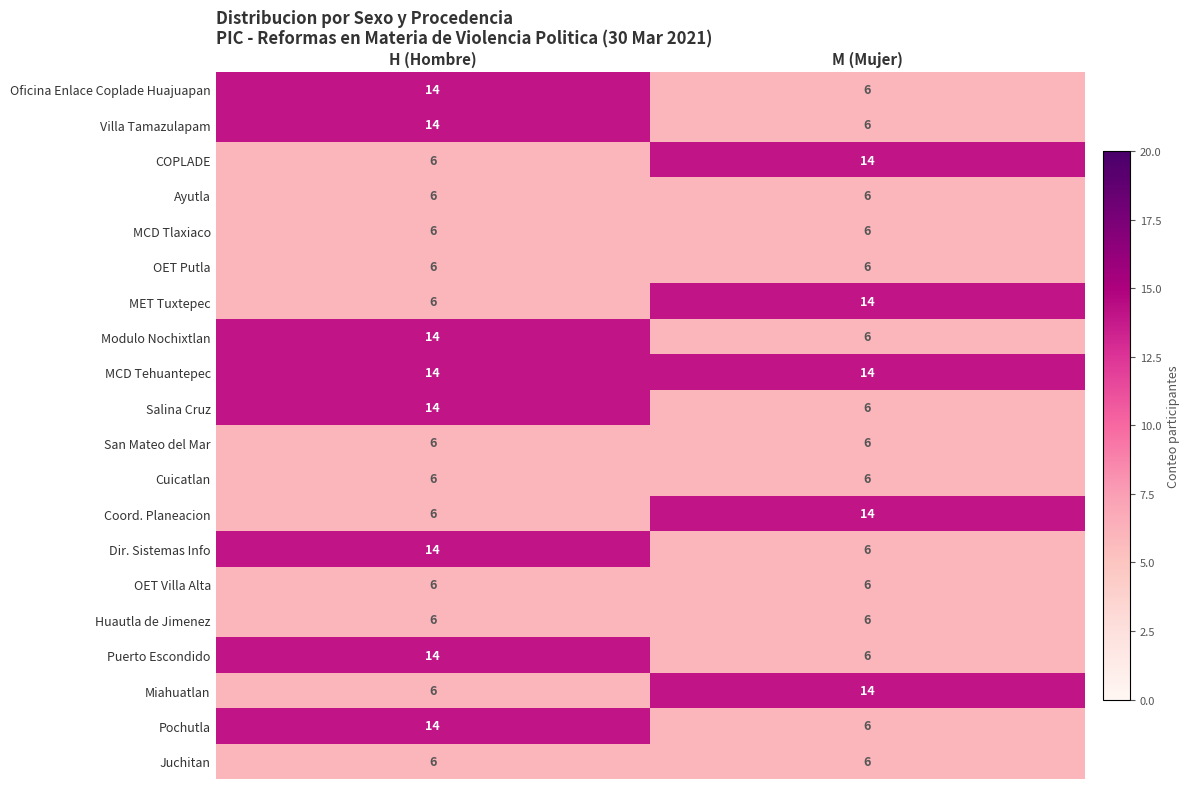

What is the smallest value displayed?

6